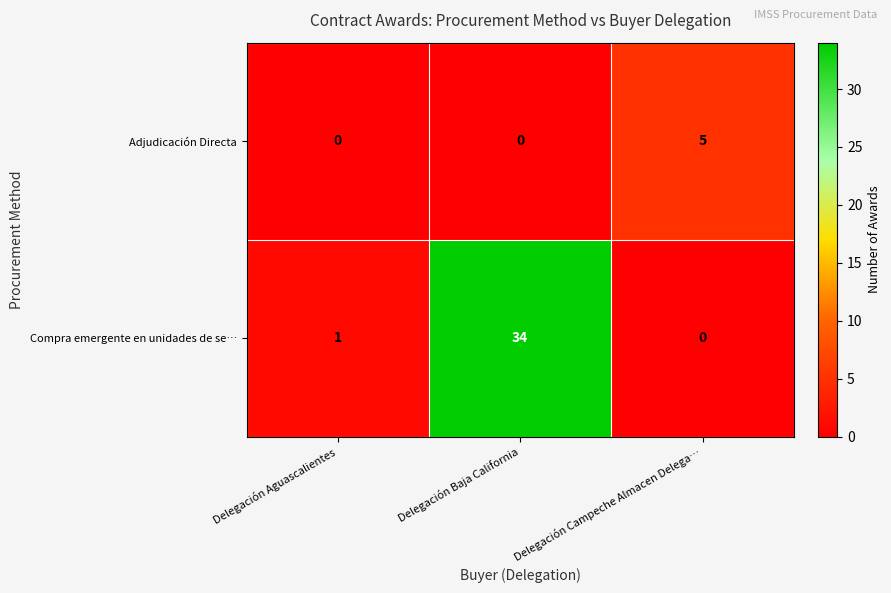

Count the number of categories in the chart.

3